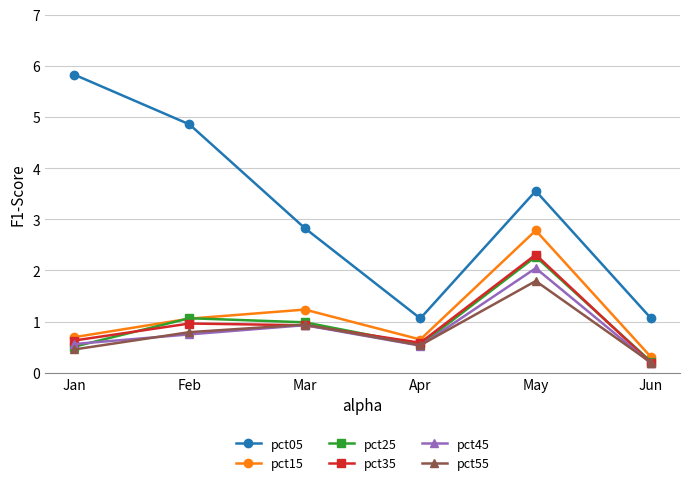

True or false: pct05 and pct45 cross at least once.

False